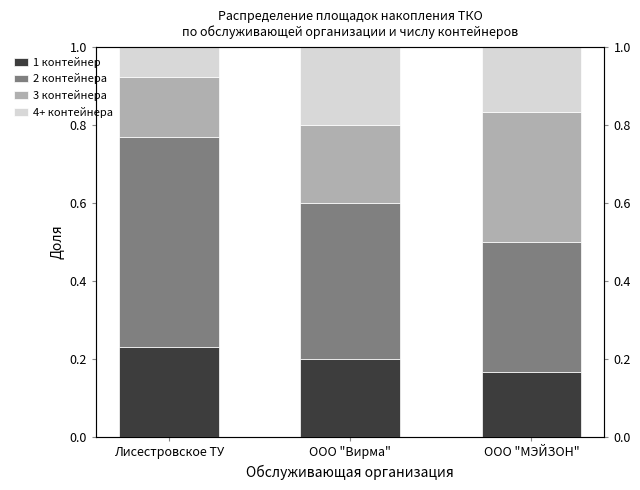

Is it true that 4+ контейнера equals 0.1 at Лисестровское ТУ?

True